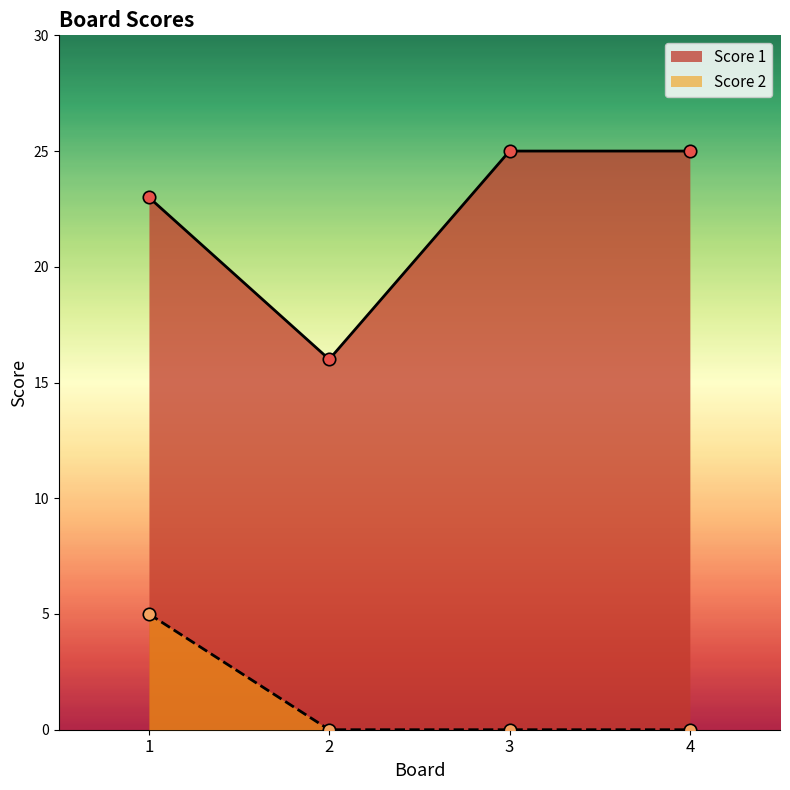

What is the total value across all series at 3?

25